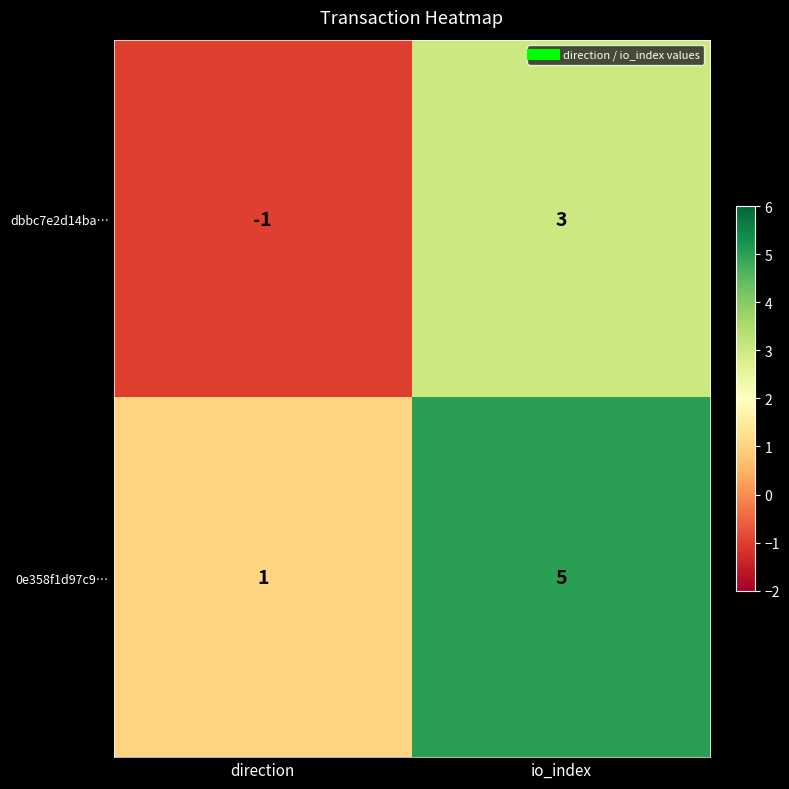

What is the sum of the 0e358f1d97c9… values at io_index and direction?

6